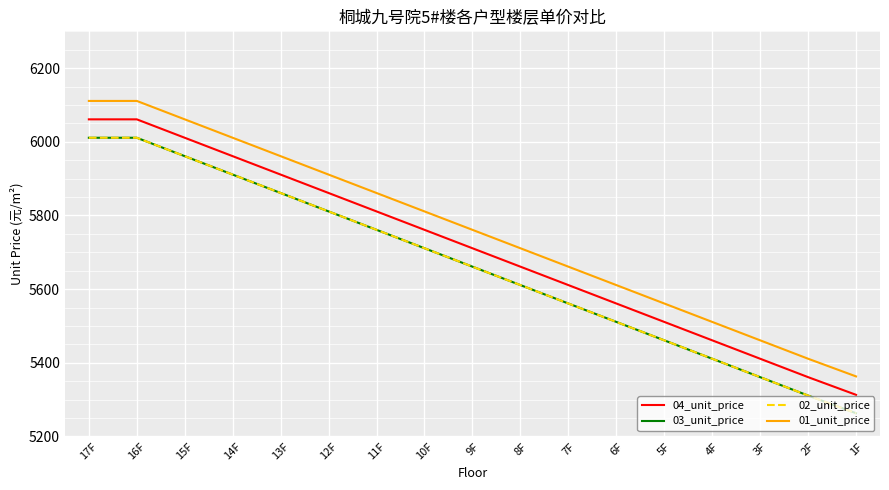

Where is 04_unit_price nearest to the value 5687?

9F